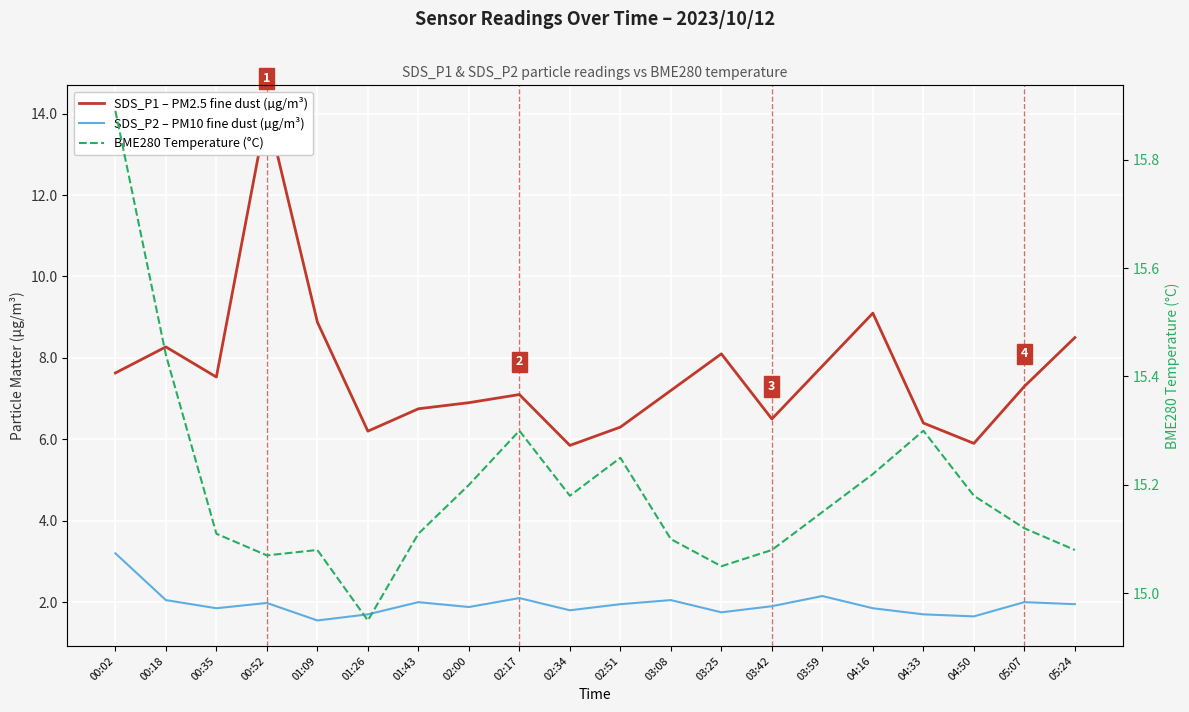

What is the value of the BME280 Temperature (°C) point at the 10th from the left?

15.2